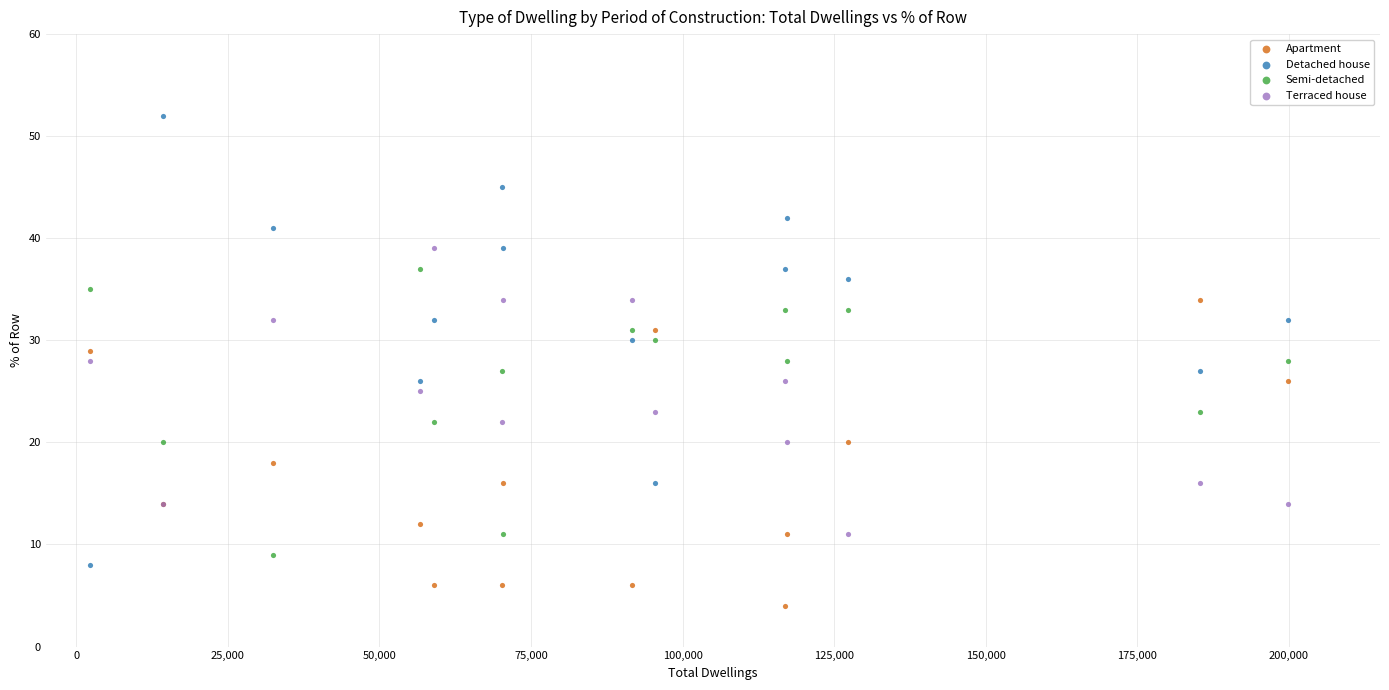

Which series reaches the minimum Y coordinate?

Apartment